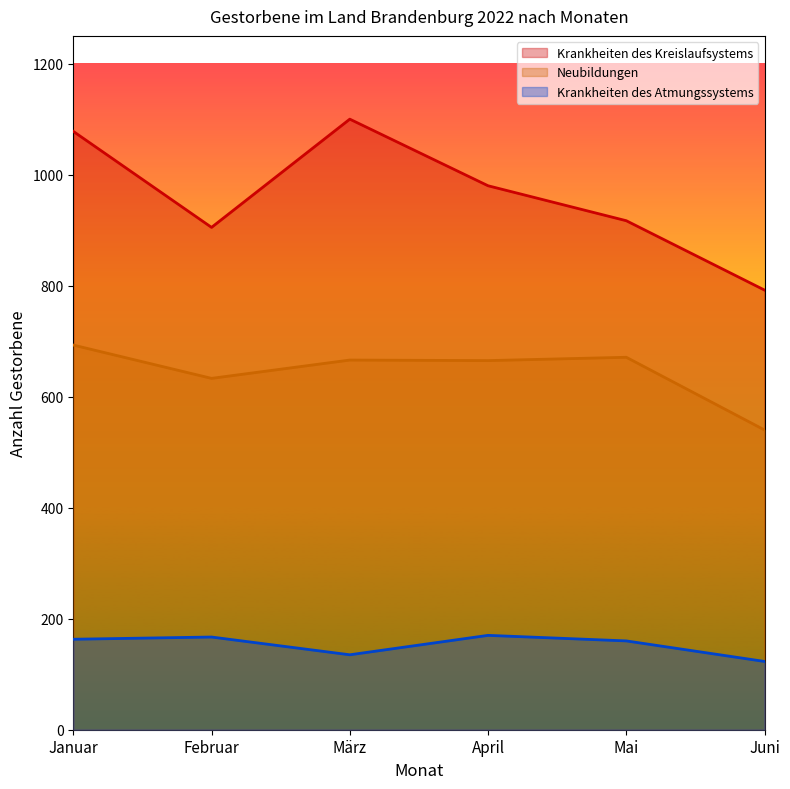

True or false: Krankheiten des Atmungssystems and Neubildungen cross at least once.

False